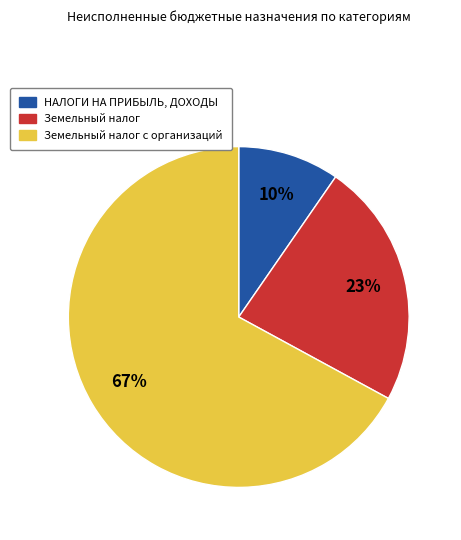

To the nearest percent, what is the difference between the largest and smallest slice percentages?

57%